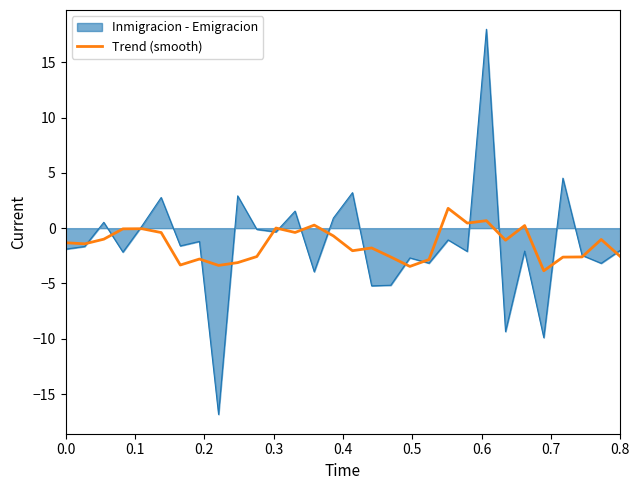

List the series in order of their peak value, lowest first.

Trend (smooth), Inmigracion - Emigracion